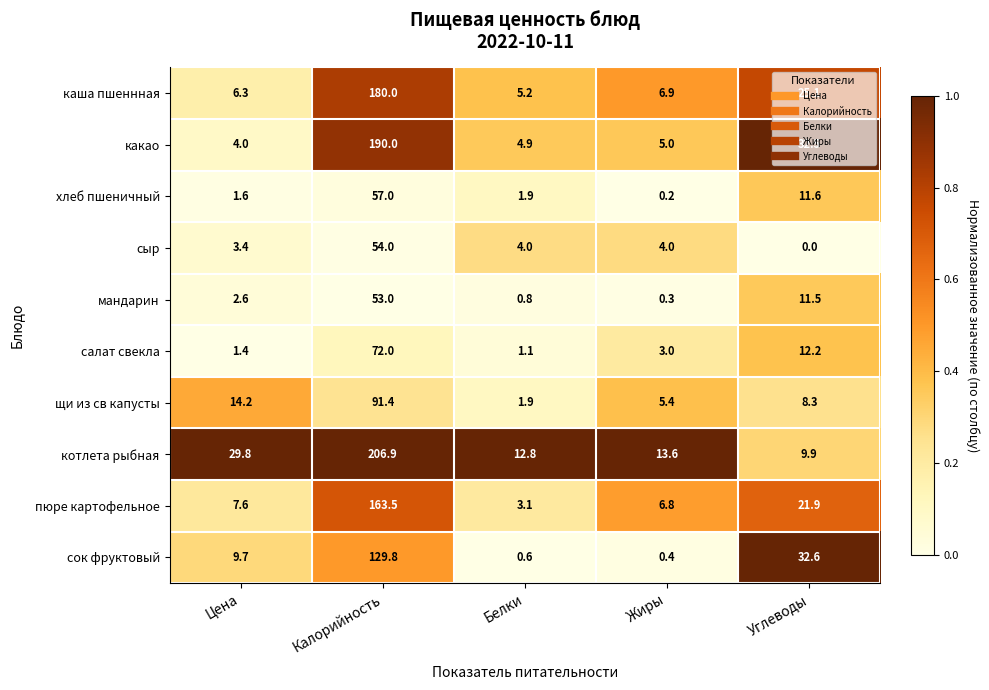

List the series in order of their peak value, lowest first.

мандарин, сыр, хлеб пшеничный, салат свекла, щи из св капусты, сок фруктовый, пюре картофельное, каша пшеннная, какао, котлета рыбная